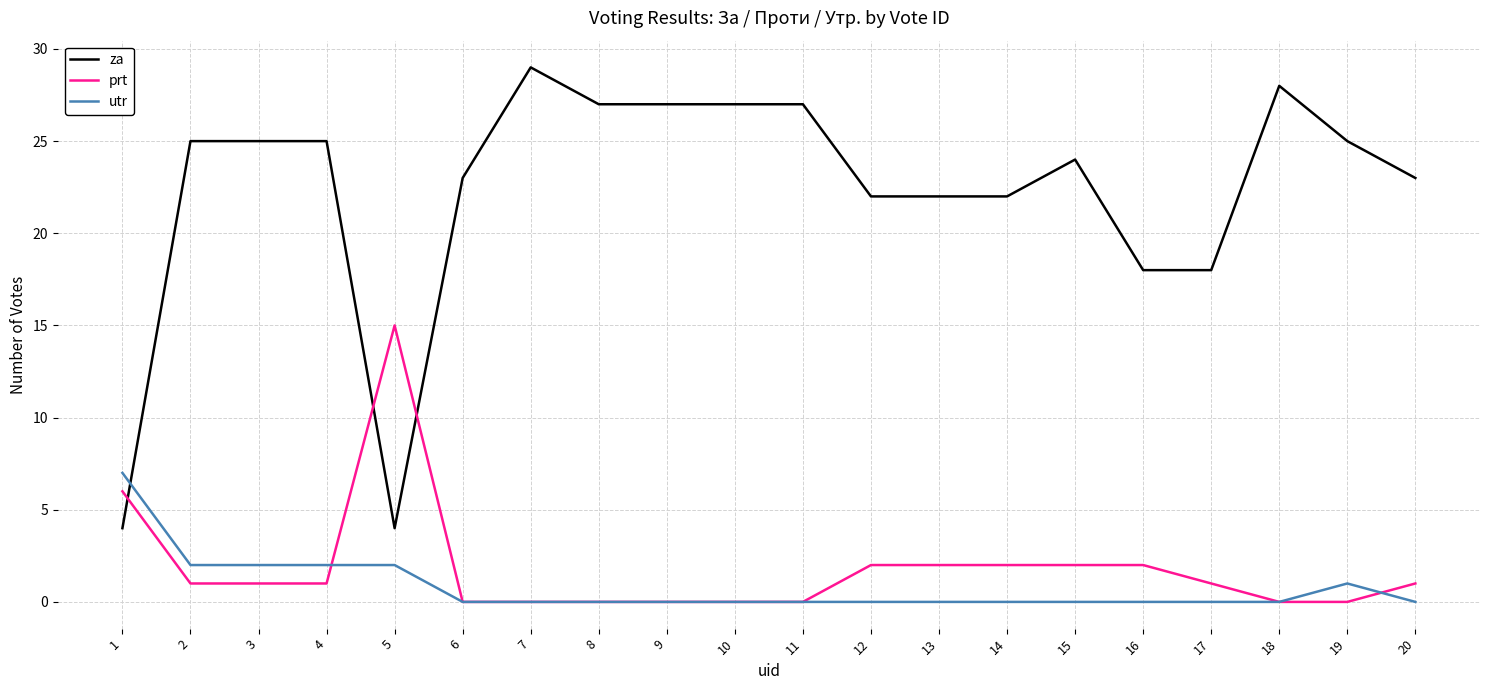

How many categories are shown in the chart?

20